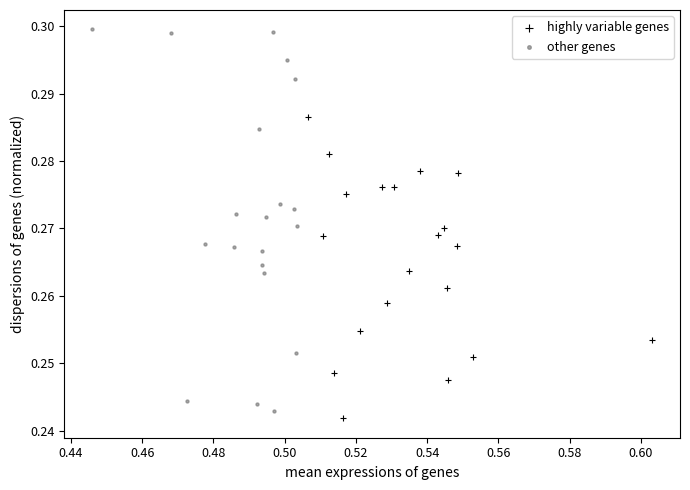

Which series has the widest spread of Y values?

other genes